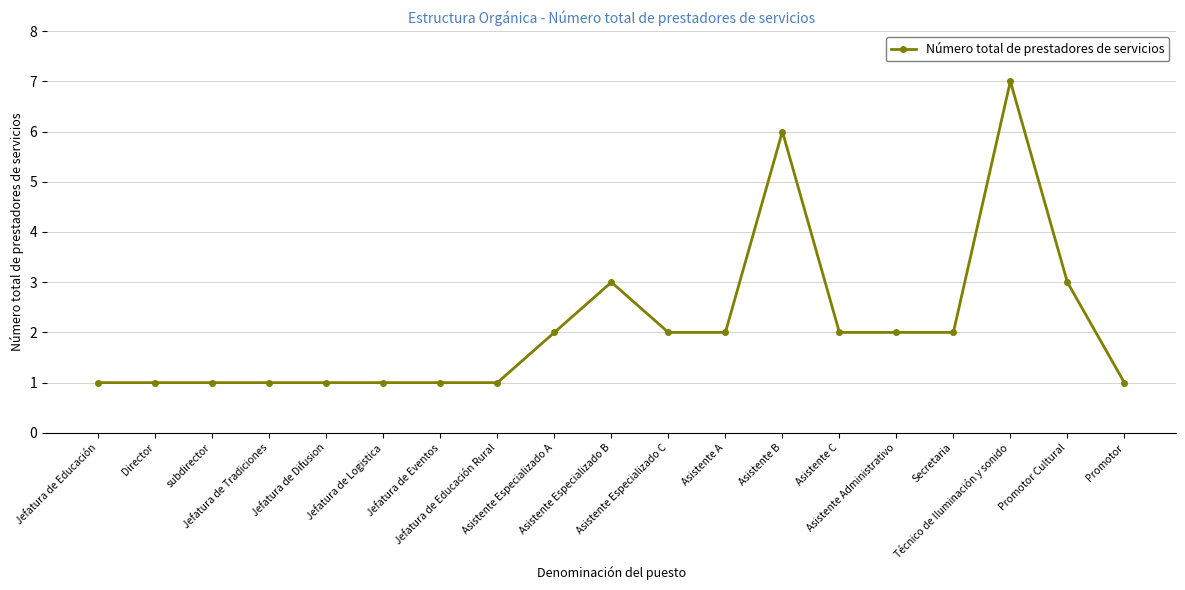

Is it true that the value at Asistente A is 2?

True